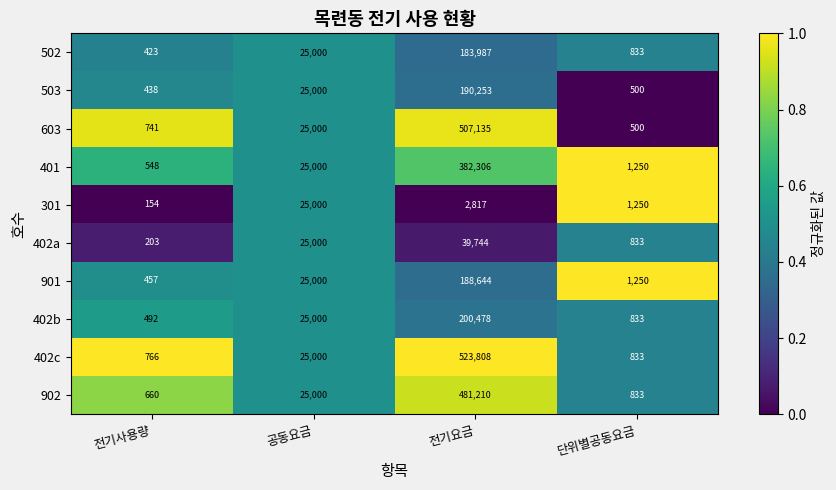

Which series has the largest range (max minus min)?

402c